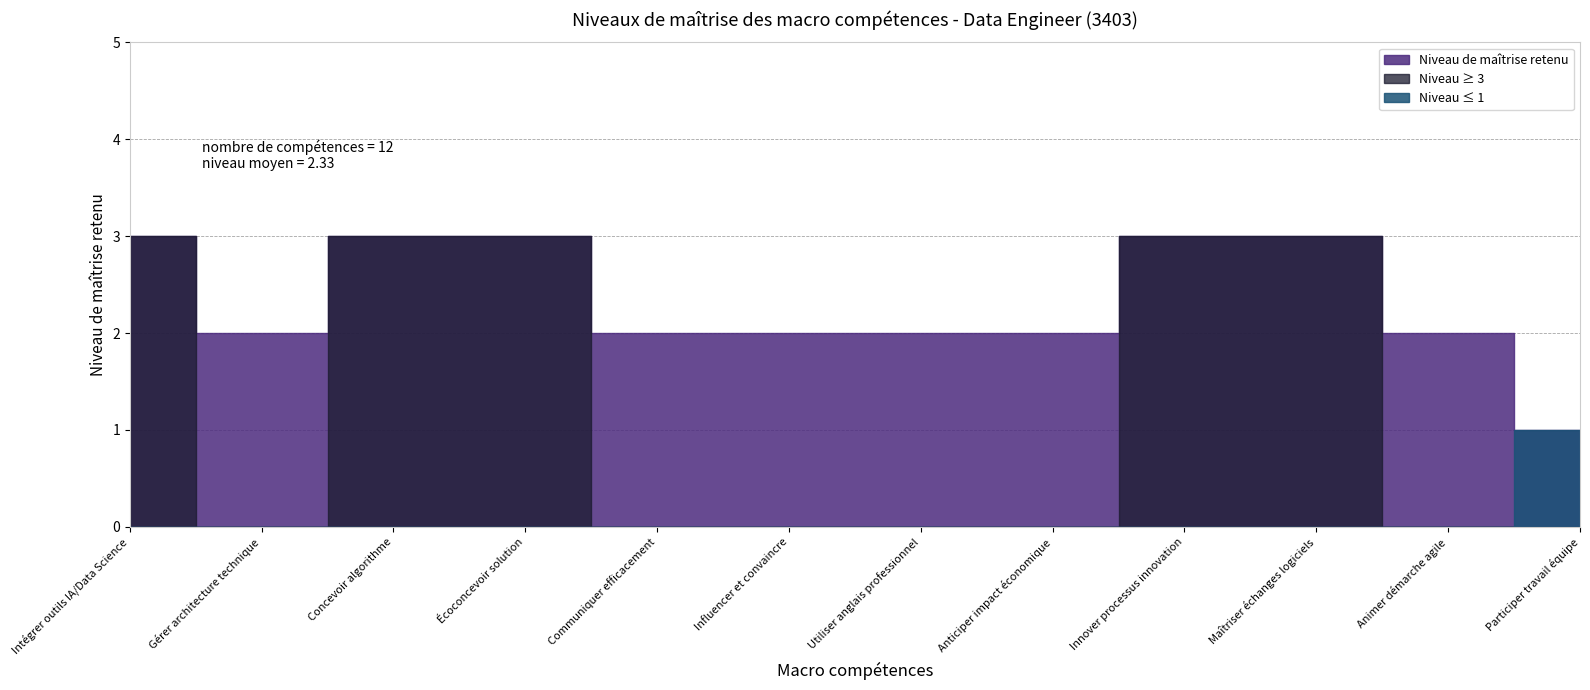

List the labels in order of value, smallest first.

Participer travail équipe, Gérer architecture technique, Communiquer efficacement, Influencer et convaincre, Utiliser anglais professionnel, Anticiper impact économique, Animer démarche agile, Intégrer outils IA/Data Science, Concevoir algorithme, Écoconcevoir solution, Innover processus innovation, Maîtriser échanges logiciels